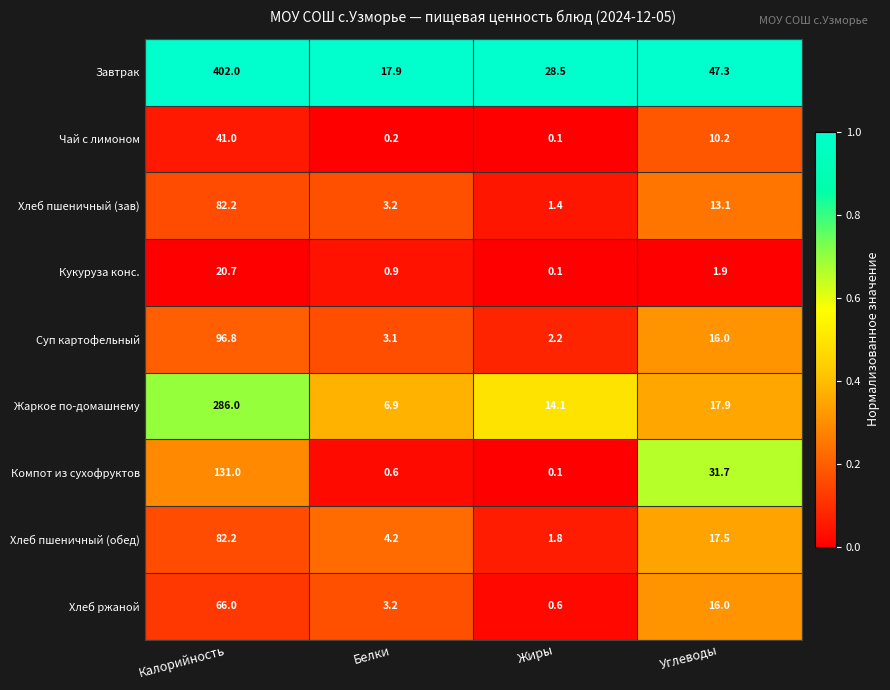

What is the maximum value for Компот из сухофруктов?

131.0